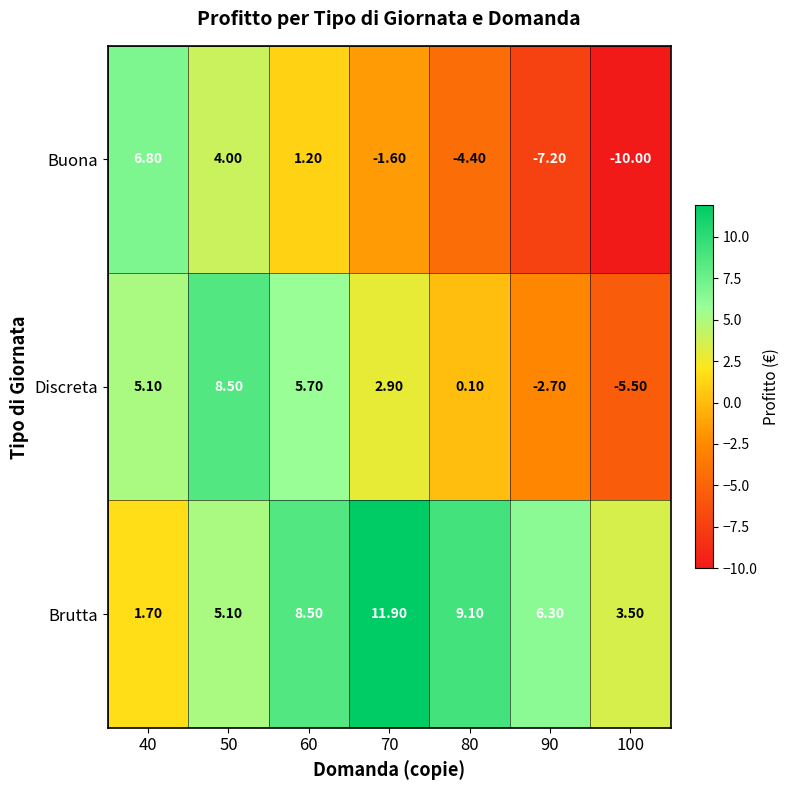

At which category does the chart reach its peak across all series?

70